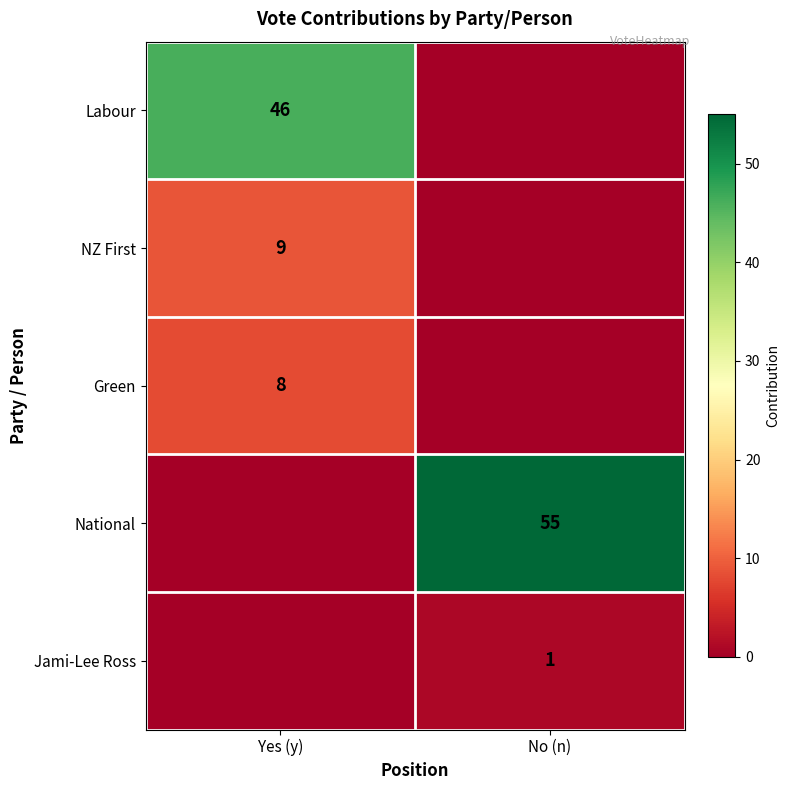

At which category does the chart reach its peak across all series?

No (n)